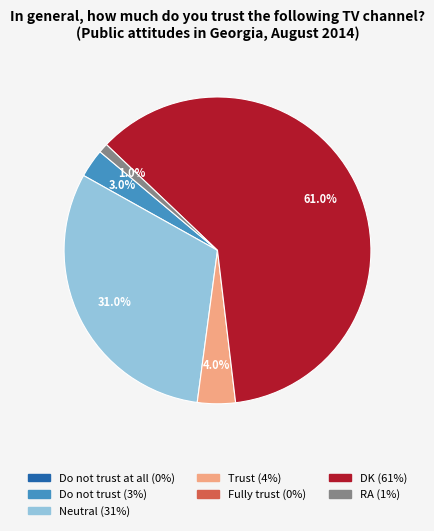

Is there any slice that represents more than half of the pie?

Yes